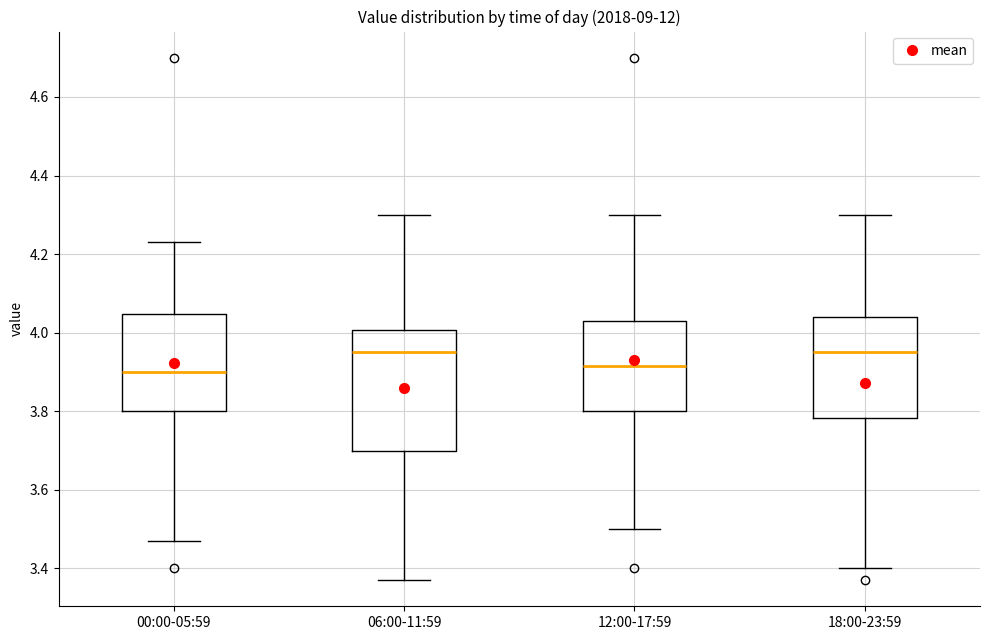

Which box is the tallest, from its lower edge to its upper edge?

06:00-11:59